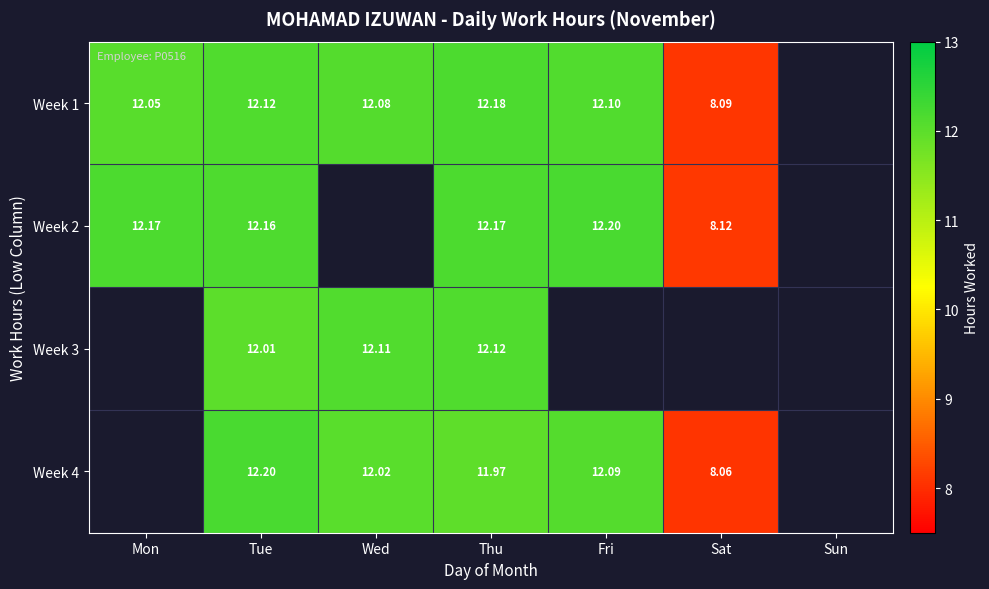

True or false: Week 3 has a value of 12.1 at Wed.

True